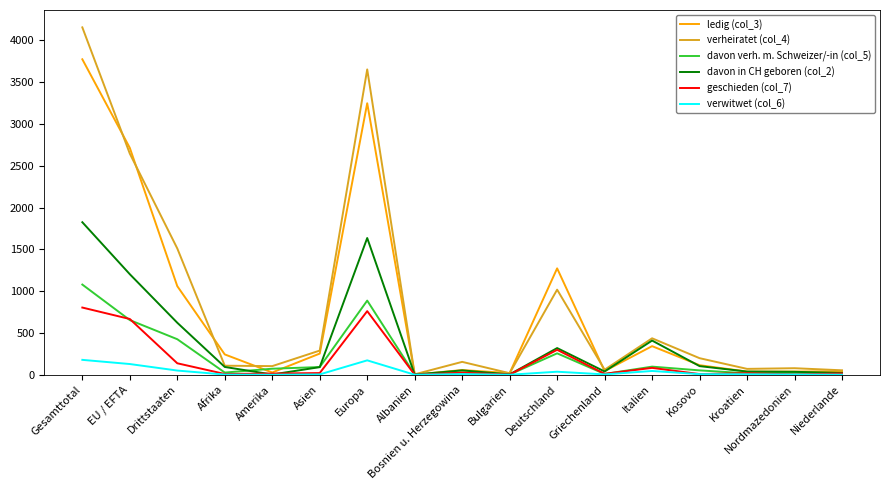

Which series has the largest range (max minus min)?

verheiratet (col_4)